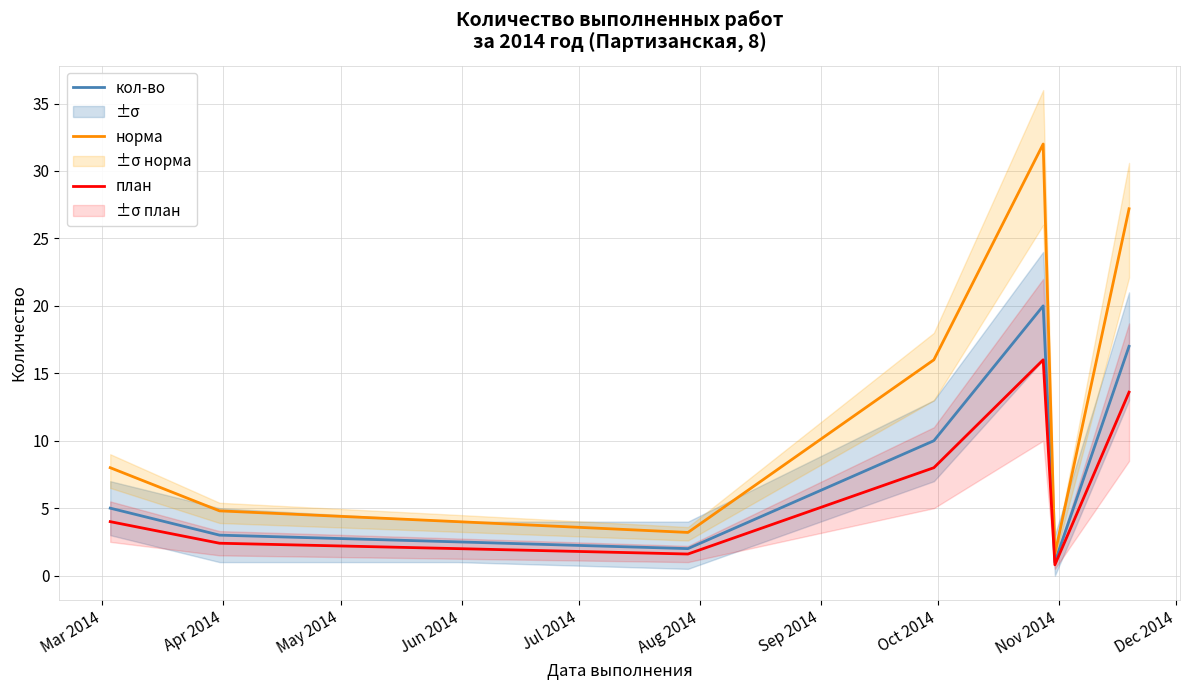

In кол-во, how many points are higher than both neighbors (excluding endpoints)?

1